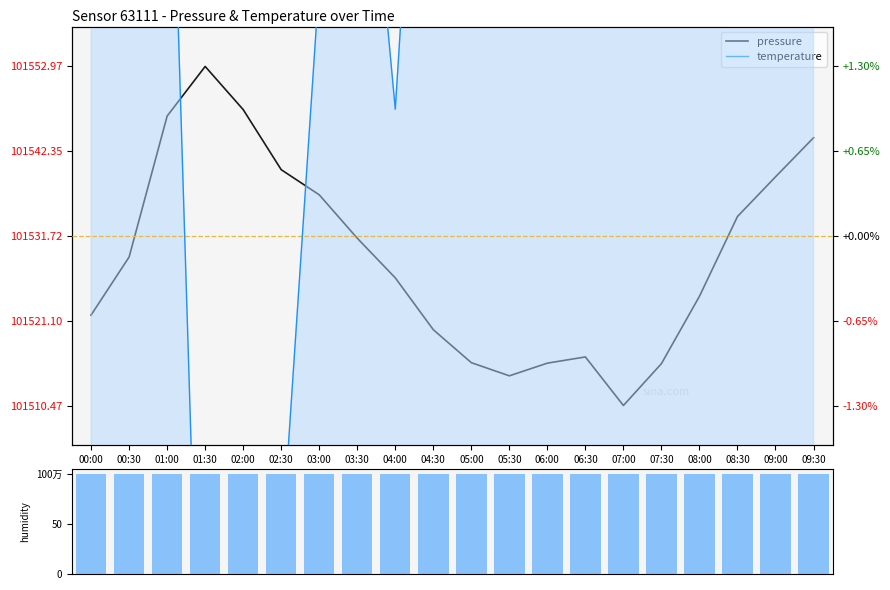

Which category has the highest value in the humidity series?

00:00